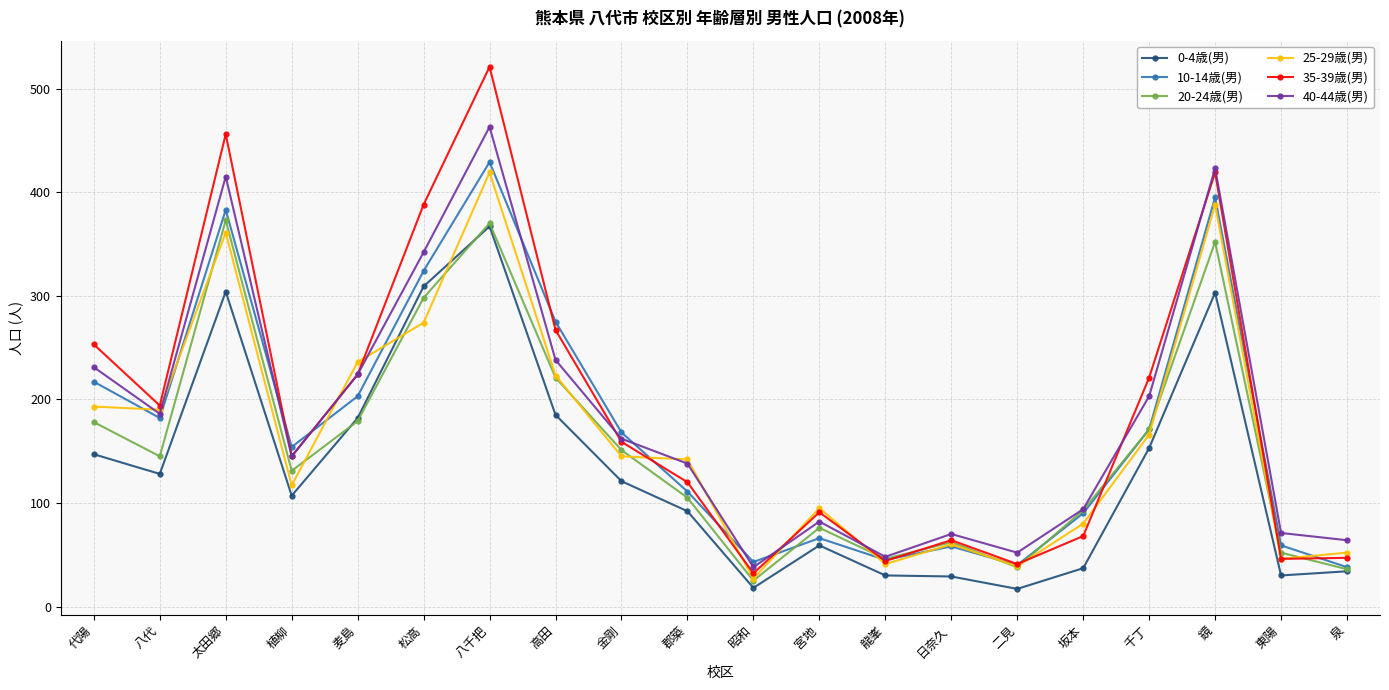

What position from the right is 太田郷?

18